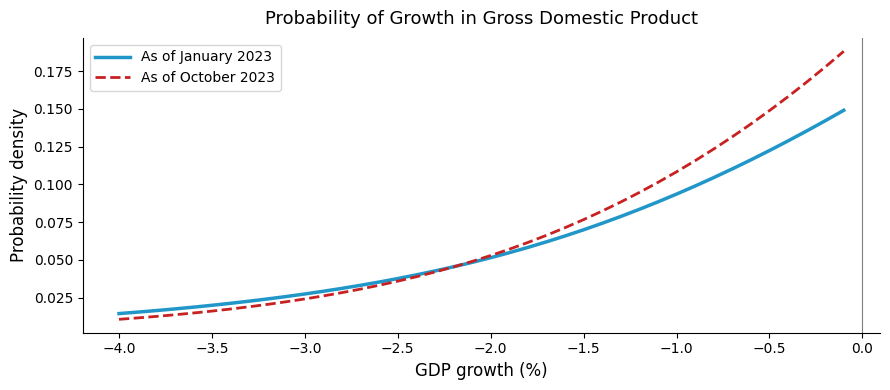

List the series in order of their peak value, highest first.

As of October 2023, As of January 2023